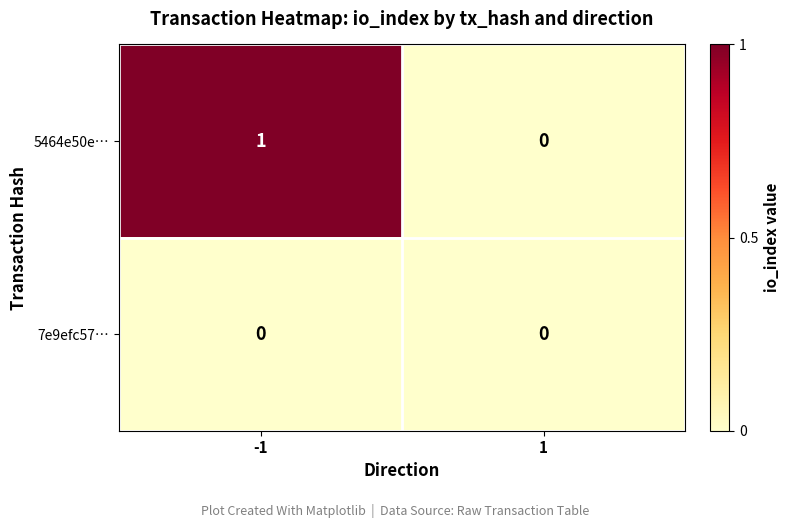

How many series are shown in this chart?

2